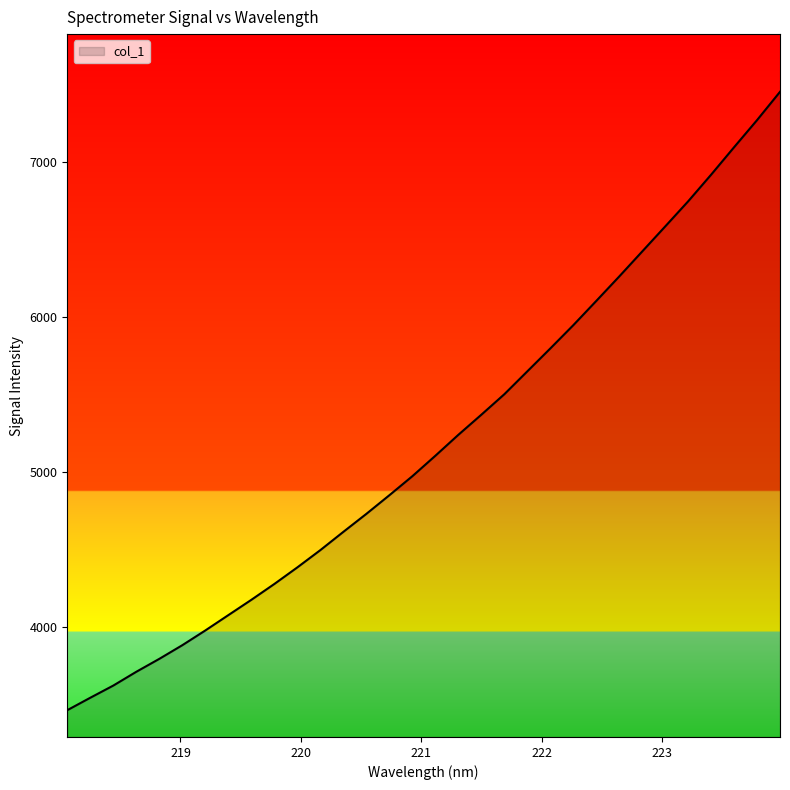

Does the chart display data point markers on the line(s)?

No